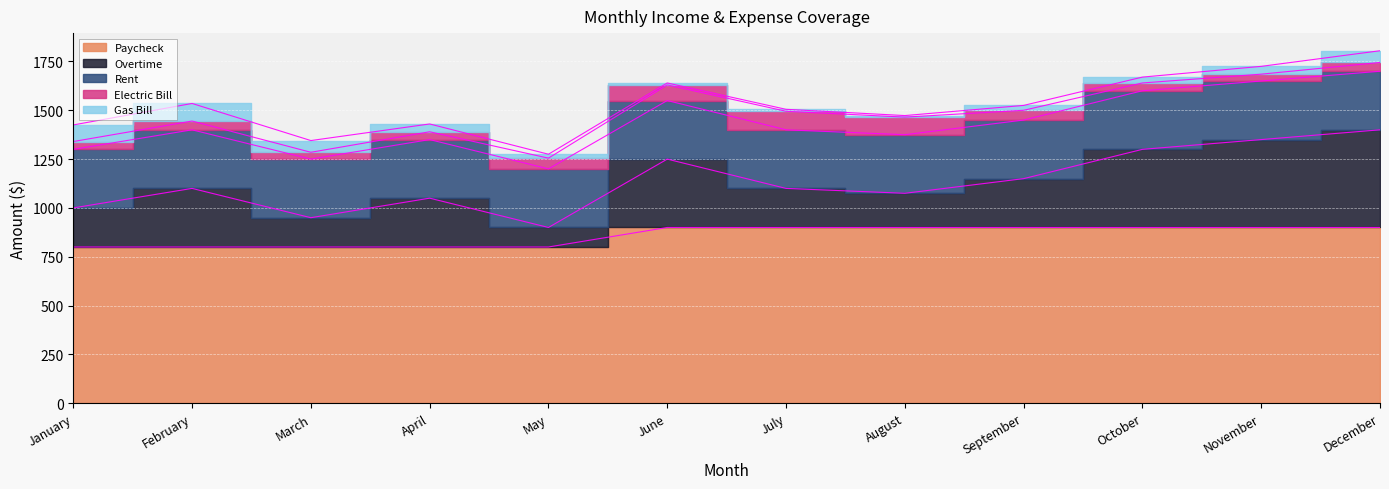

Which series ends up on top after the final intersection of Rent and Overtime?

Overtime